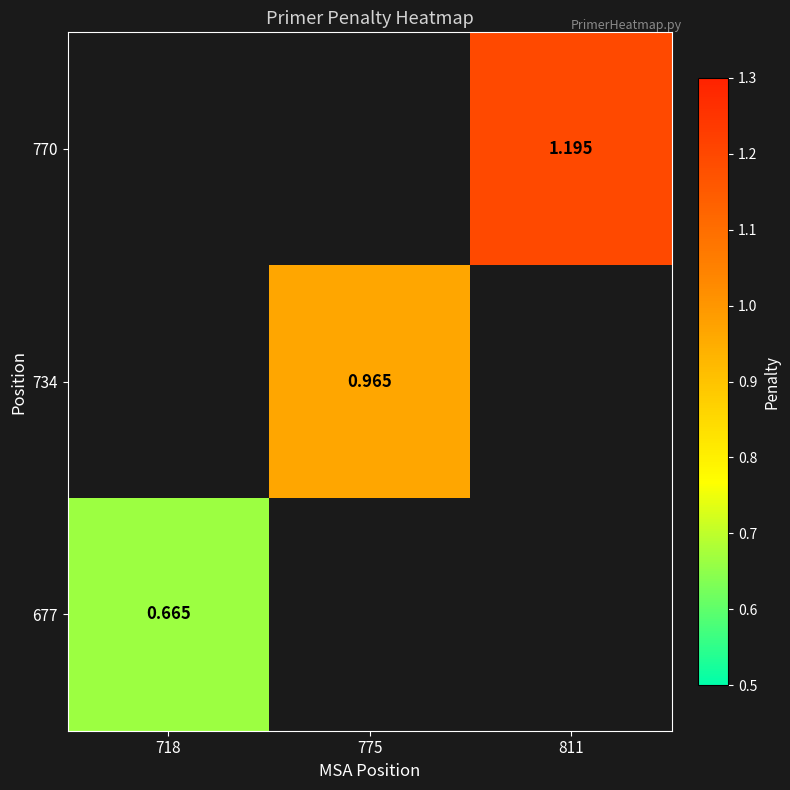

At how many categories does at least one series exceed 1?

1